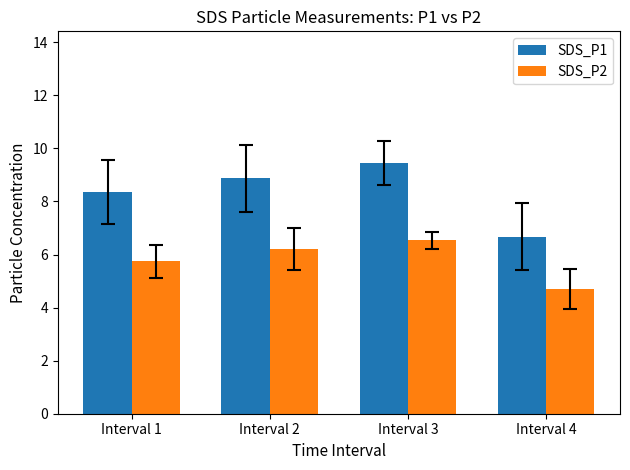

At which label does SDS_P1 reach its peak?

Interval 3